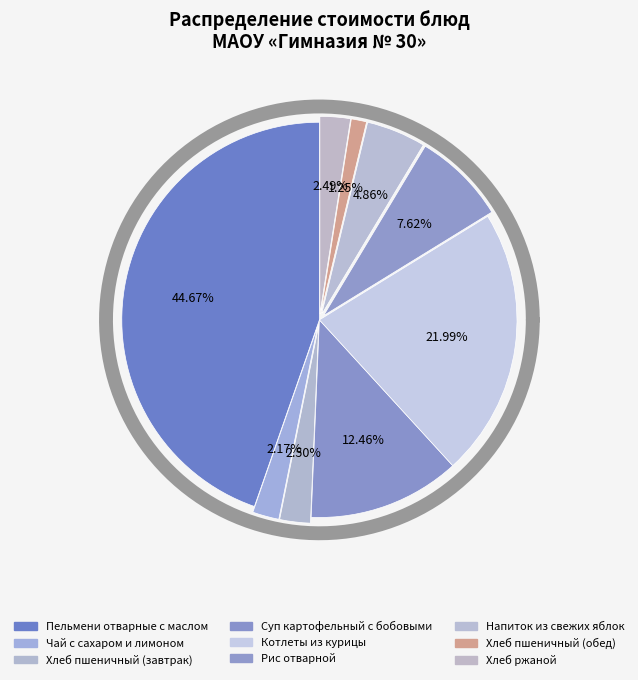

To the nearest percent, what is the average slice percentage?

11%